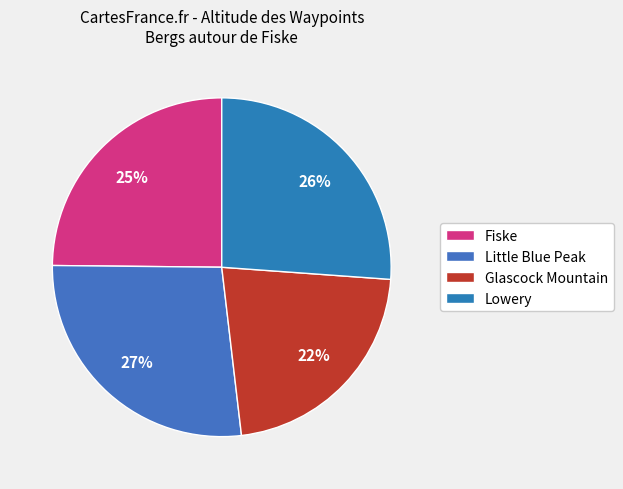

Rank the categories by value from lowest to highest.

Glascock Mountain, Fiske, Lowery, Little Blue Peak